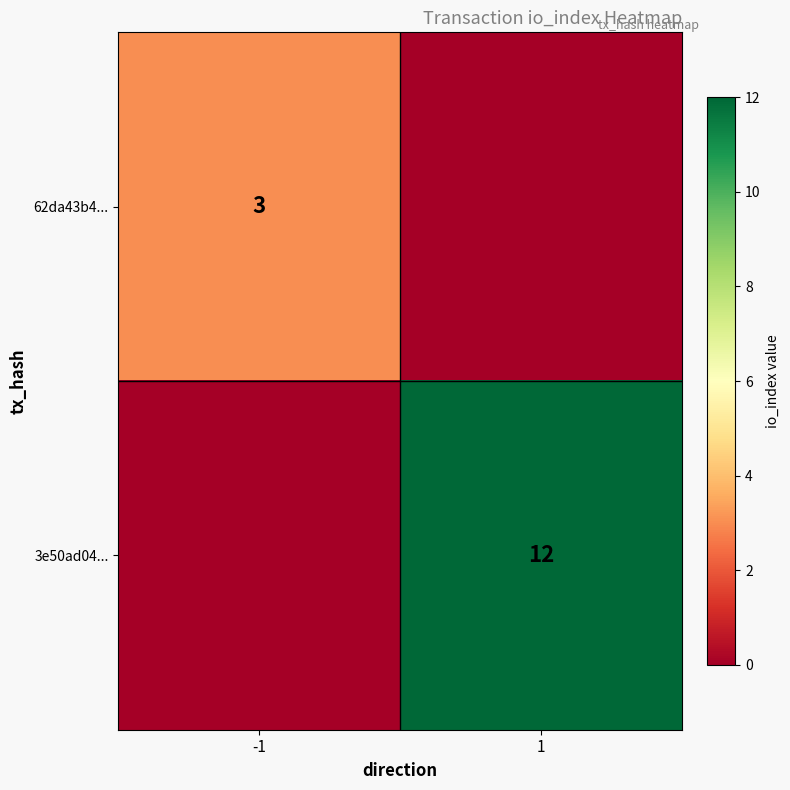

True or false: 62da43b4... has a value of 1 at -1.

False